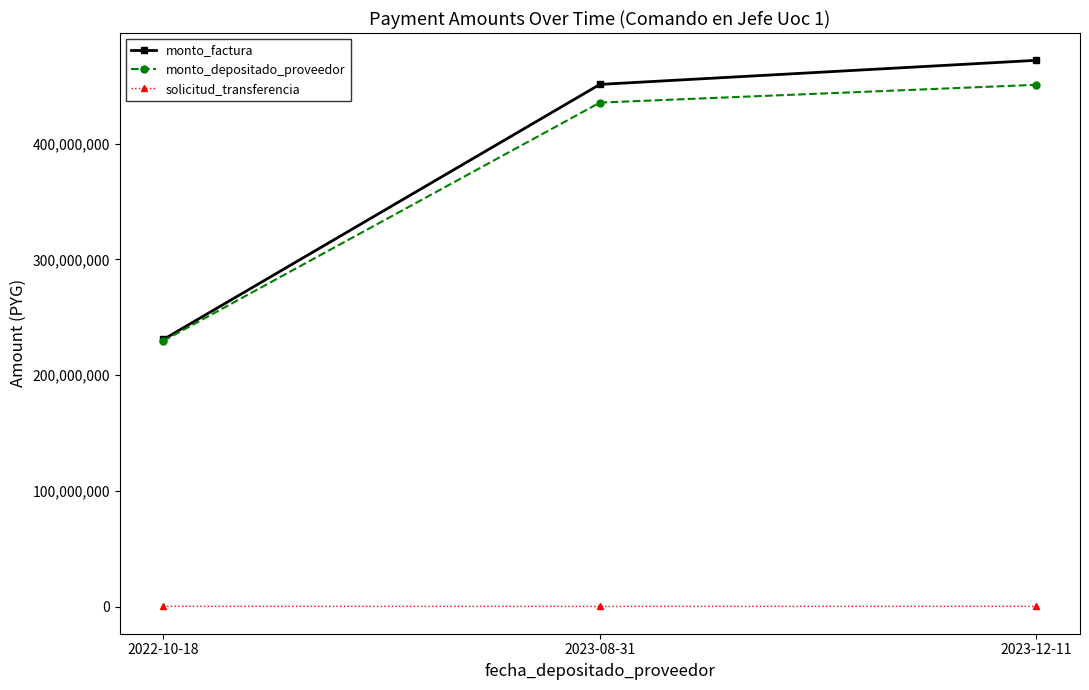

What is the spread (max minus min) of values at 2023-12-11?

471815310